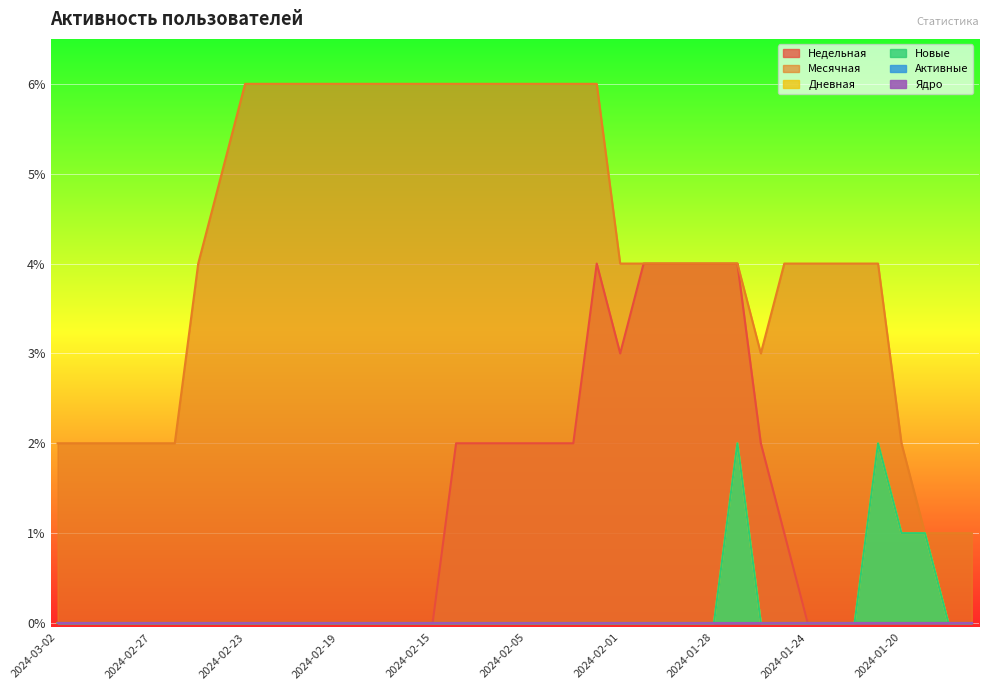

Count the Недельная values in the range 0 to 2.

33